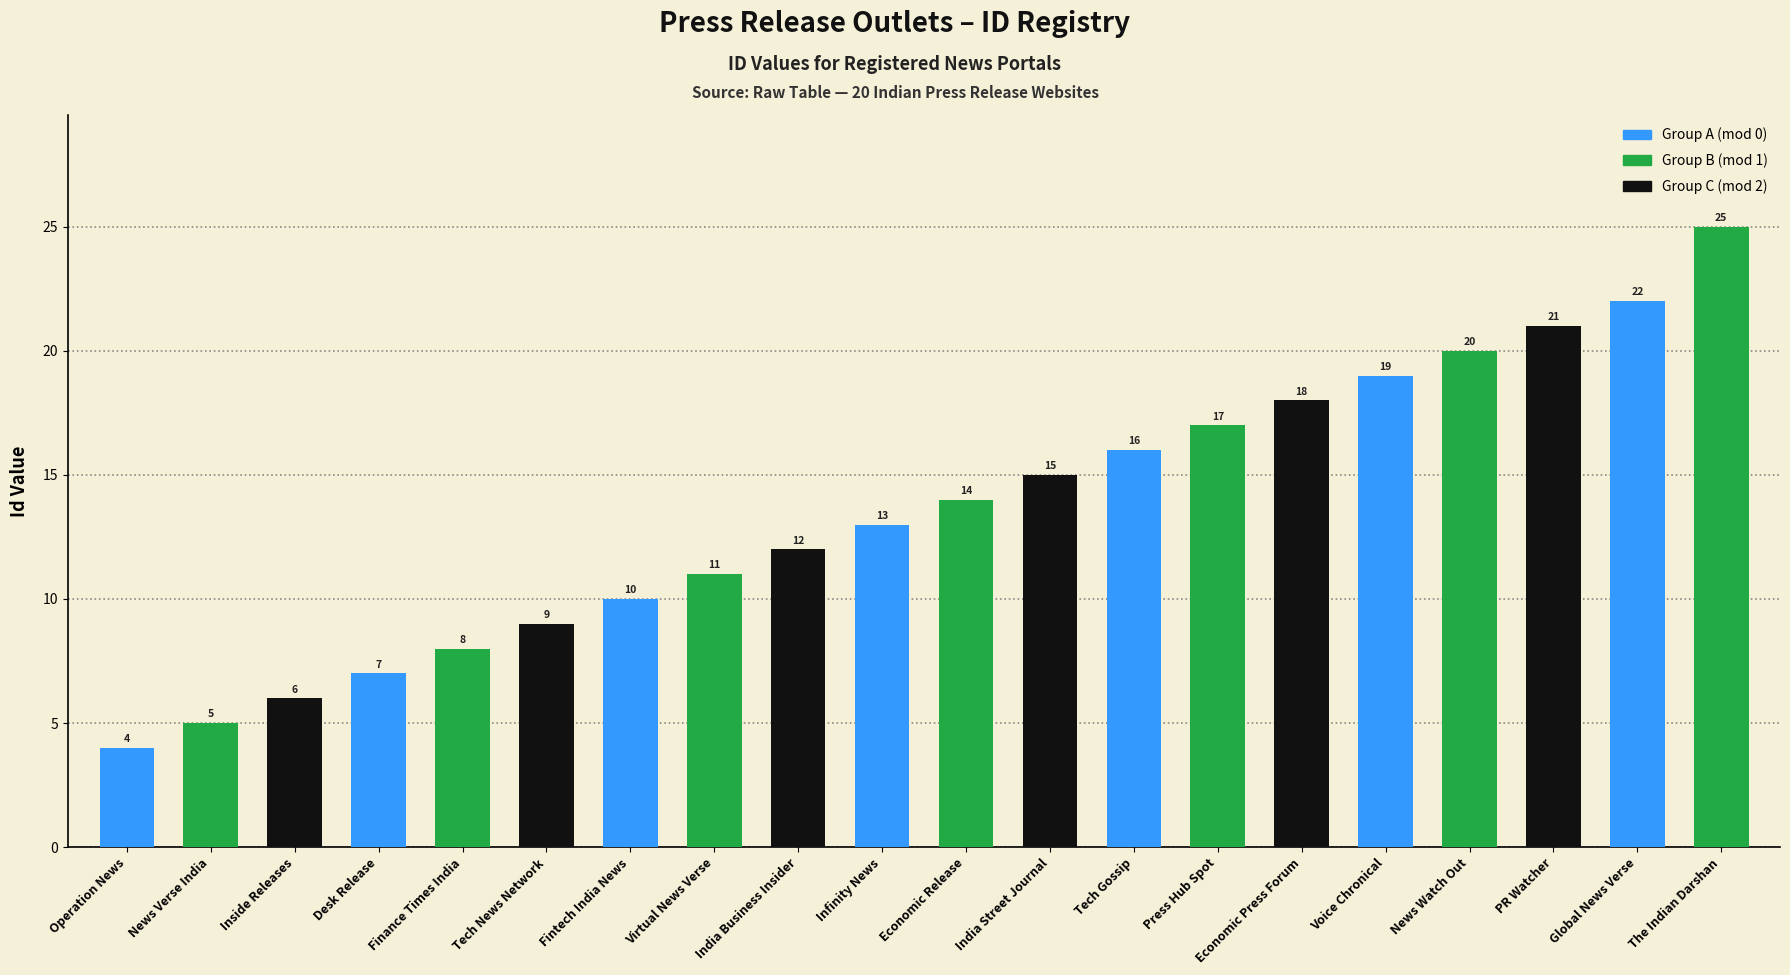

What is the greatest value displayed?

25